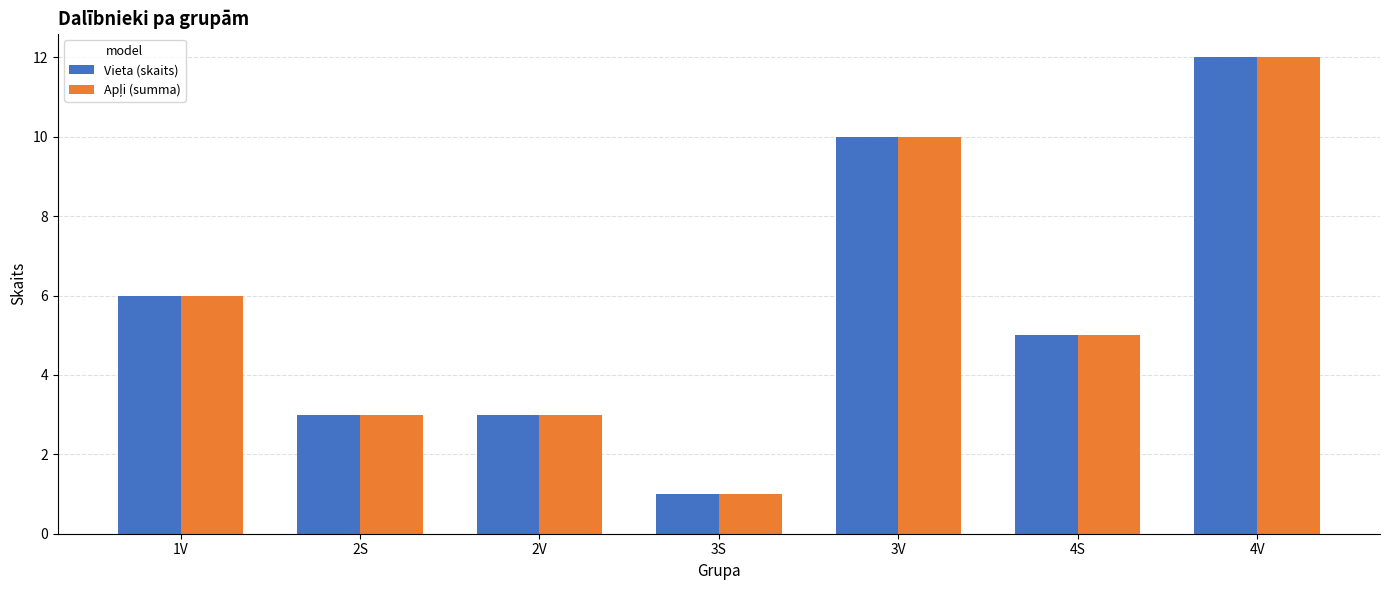

What is the greatest value displayed?

12